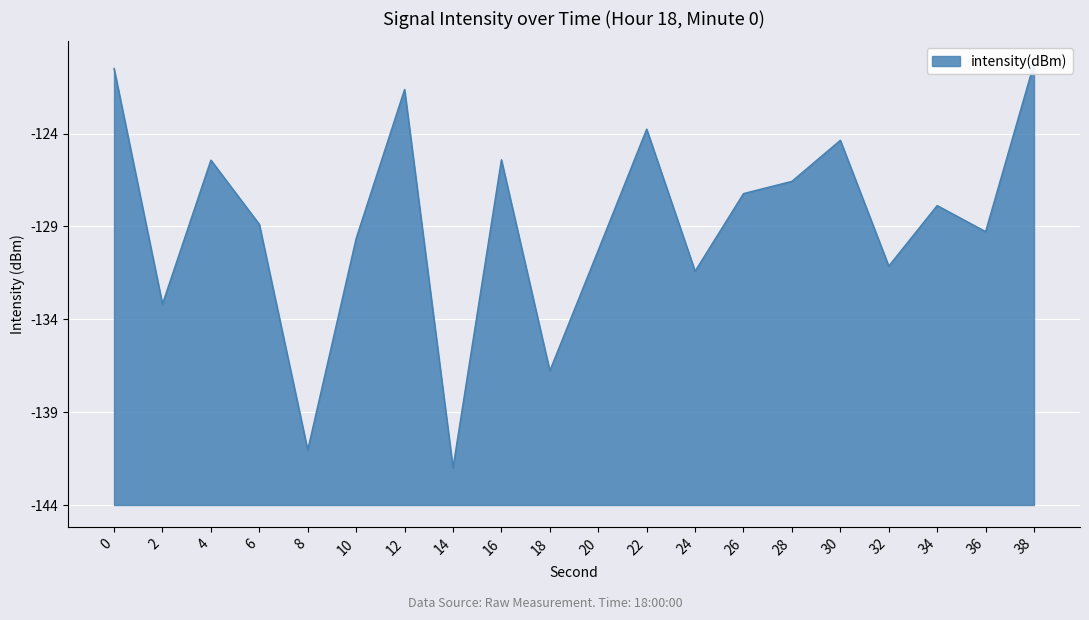

Which label corresponds to the largest value in the chart?

38